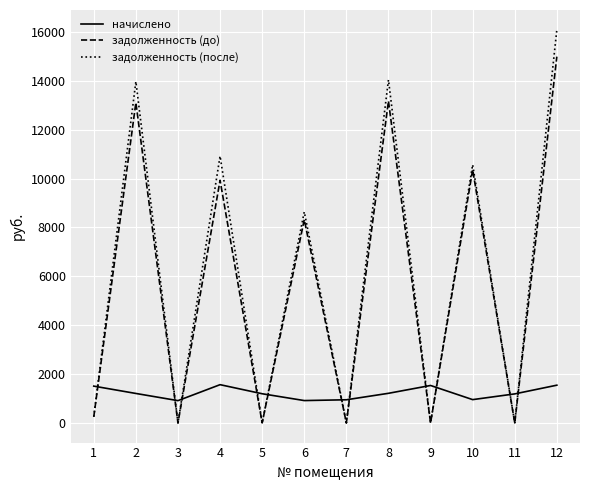

Which category has the highest value across all series?

12